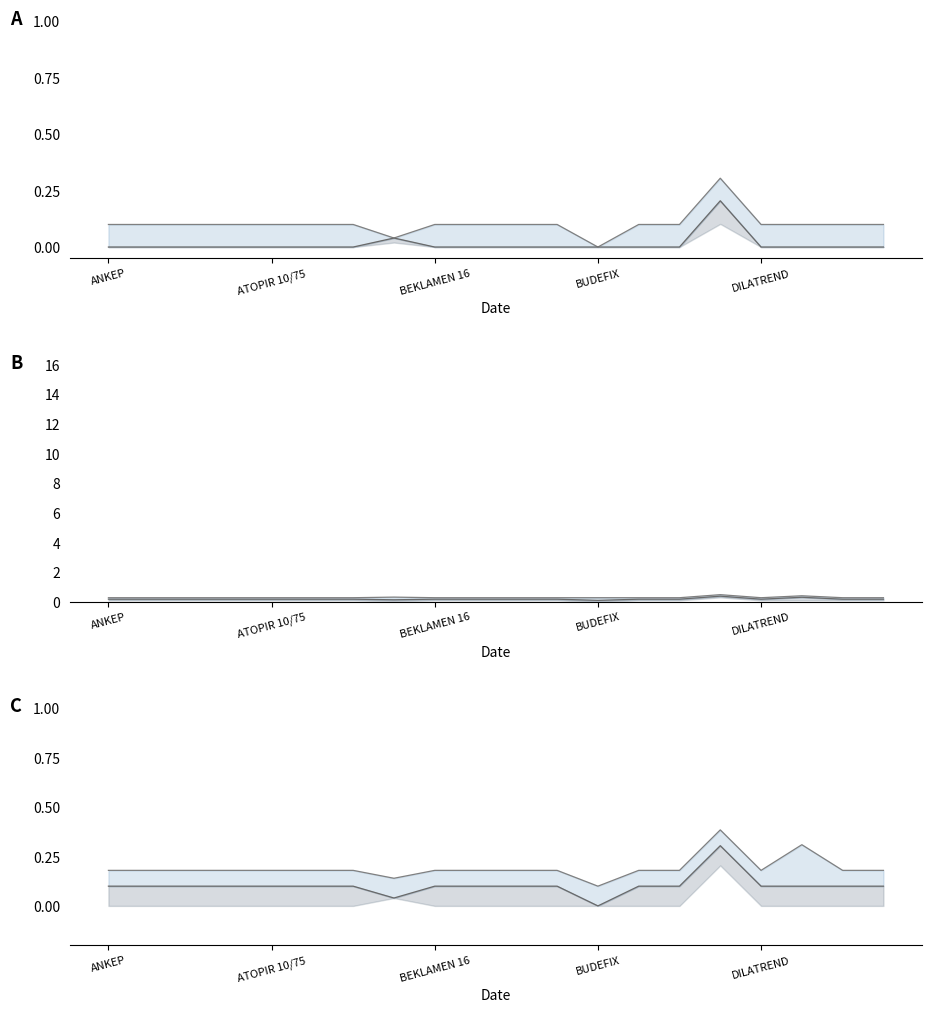

What are all the series names shown in the legend?

Depocuya Satis 14 dahil, Depocuya Satis 14 alti, Depocuya Satis Fiyati 40 line, Fiyat 27 line, Fiyat 14 dahil line